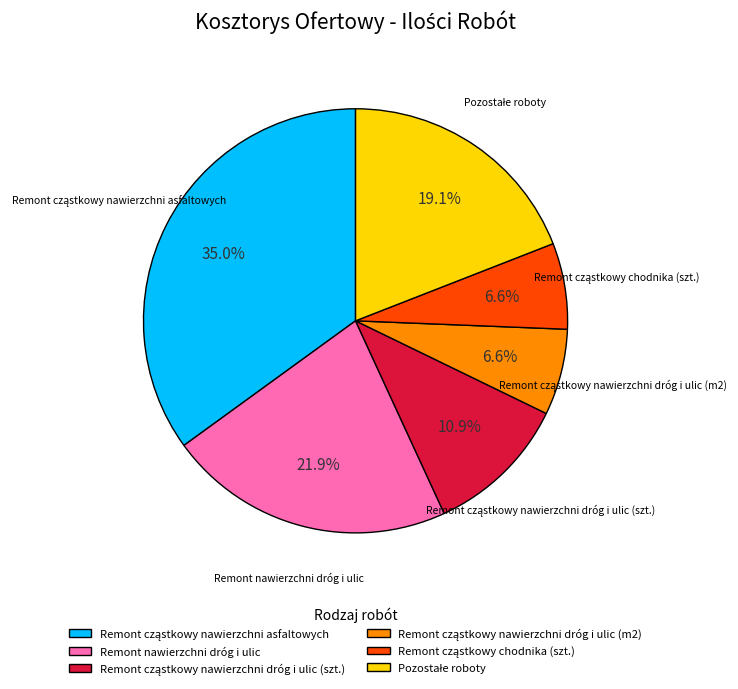

How many segments does this pie chart have?

6